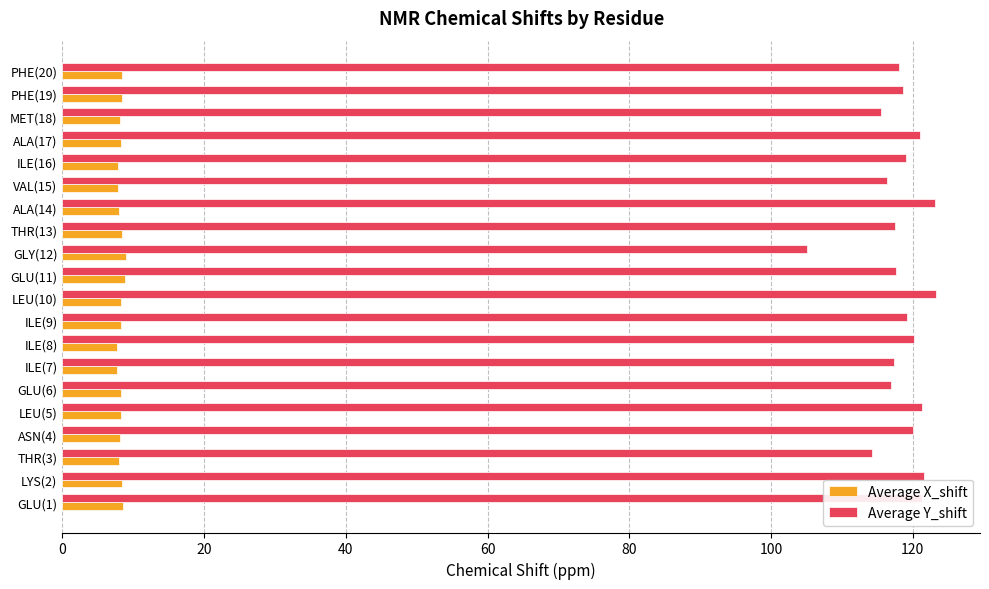

What is the sum of the Average X_shift values at ASN(4) and PHE(19)?

16.4